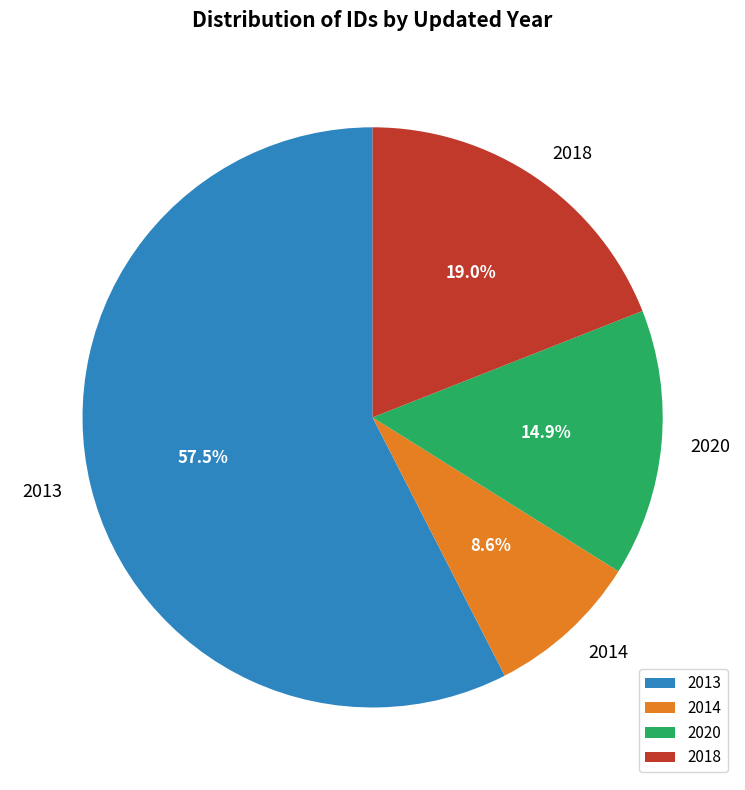

Does any single category account for the majority?

Yes